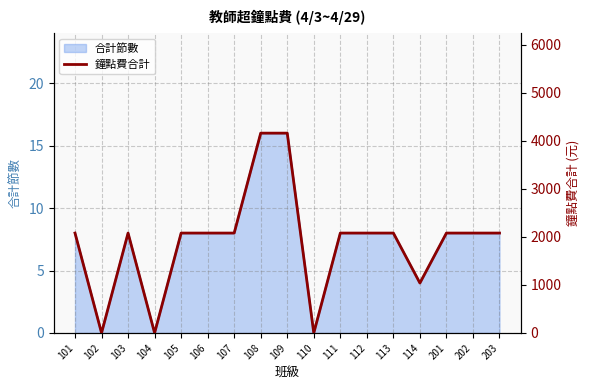

What is the sum of the values at 114 and 108?

5200